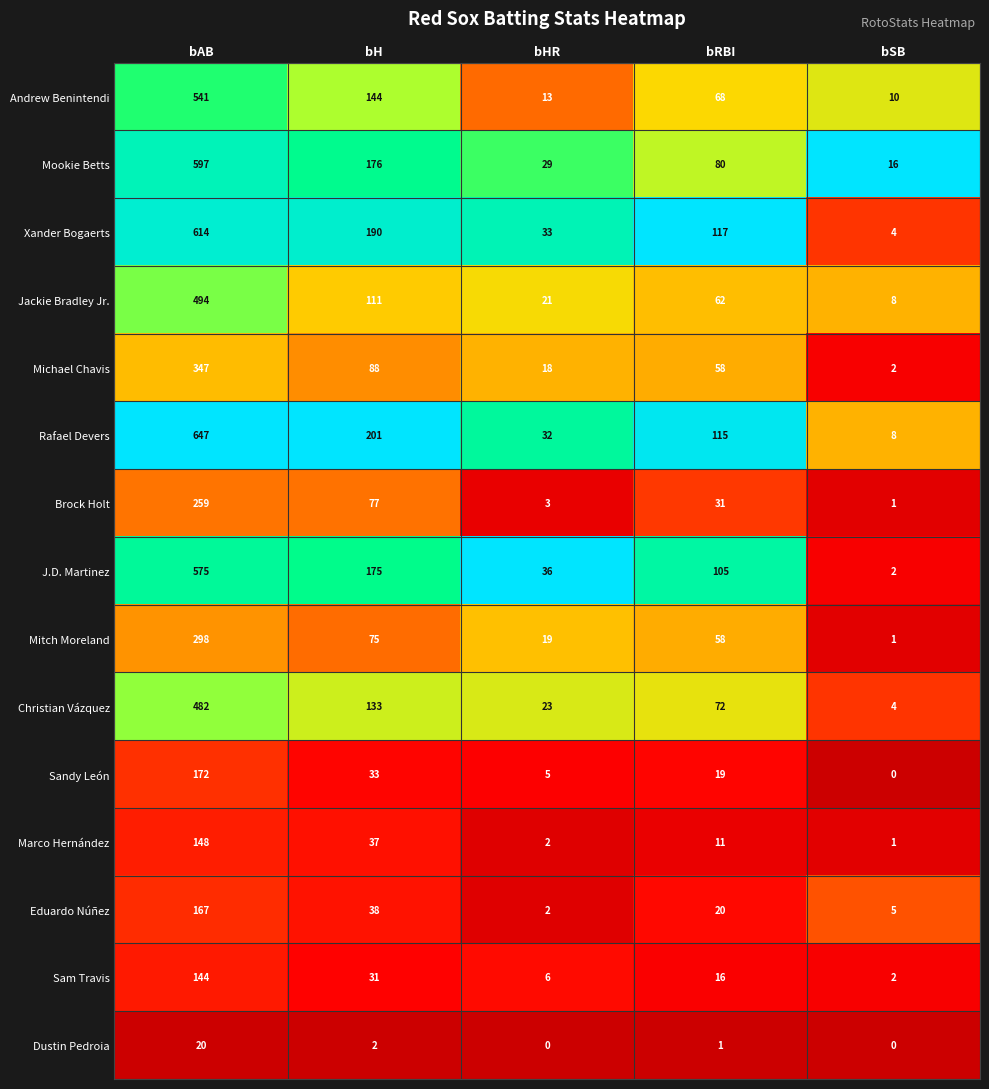

Where is Andrew Benintendi nearest to the value 275?

bH